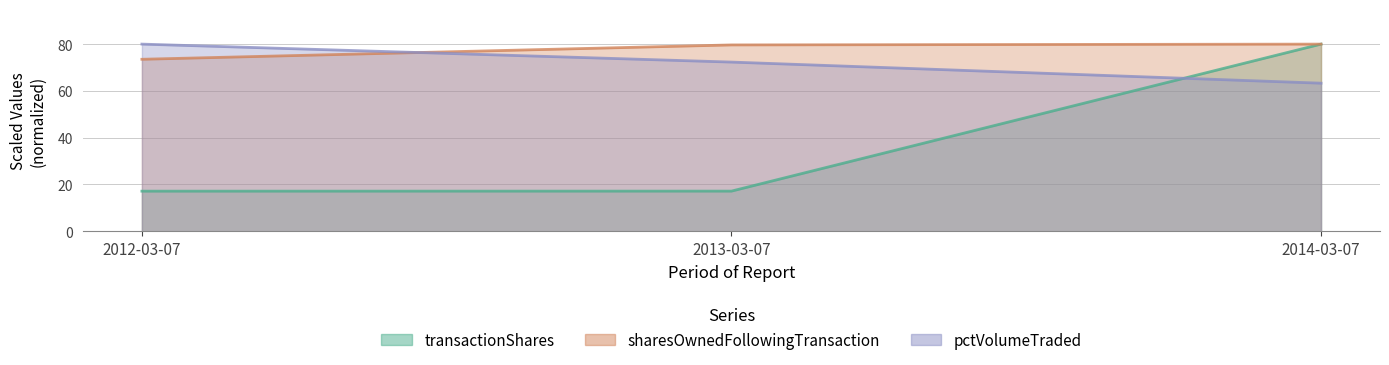

Reading left to right, transcribe all the data shown in this chart.

transactionShares: 17.1	17.2	80.0
sharesOwnedFollowingTransaction: 73.5	79.7	80.0
pctVolumeTraded: 80.0	72.3	63.3